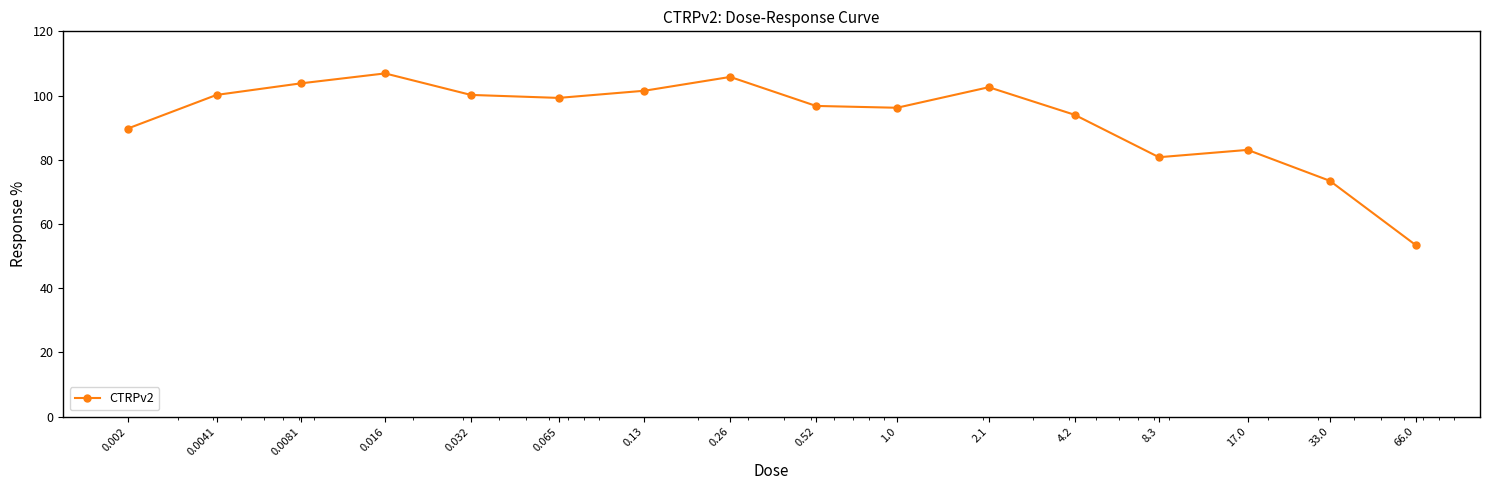

True or false: the data has more than 1 interior local peaks.

True